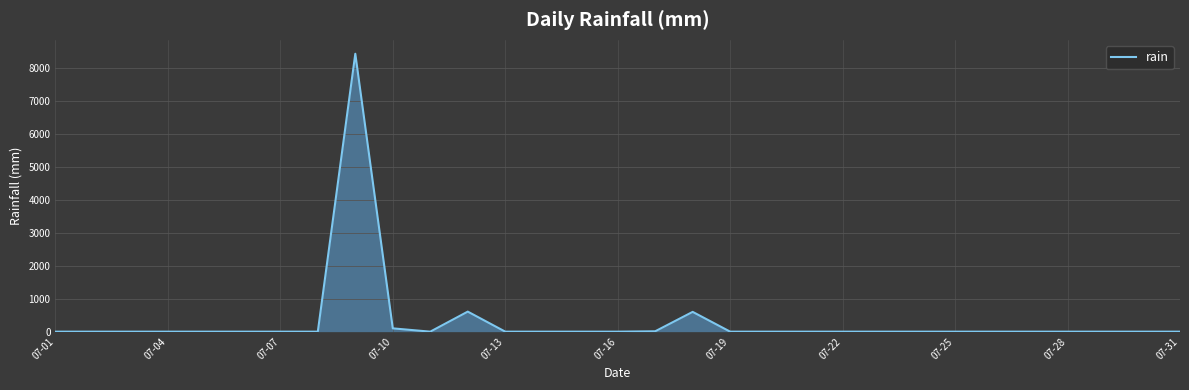

True or false: there are more than 0 points higher than both neighbors.

True